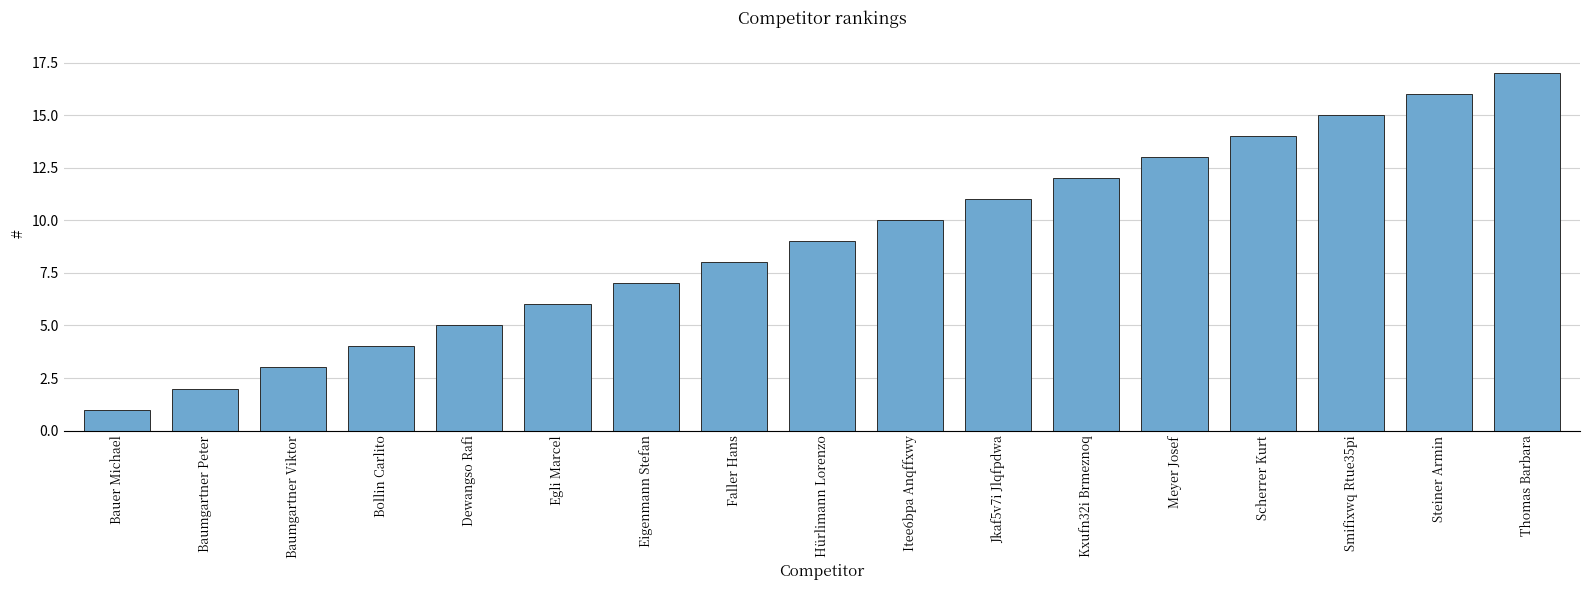

Which label corresponds to the largest value in the chart?

Thomas Barbara